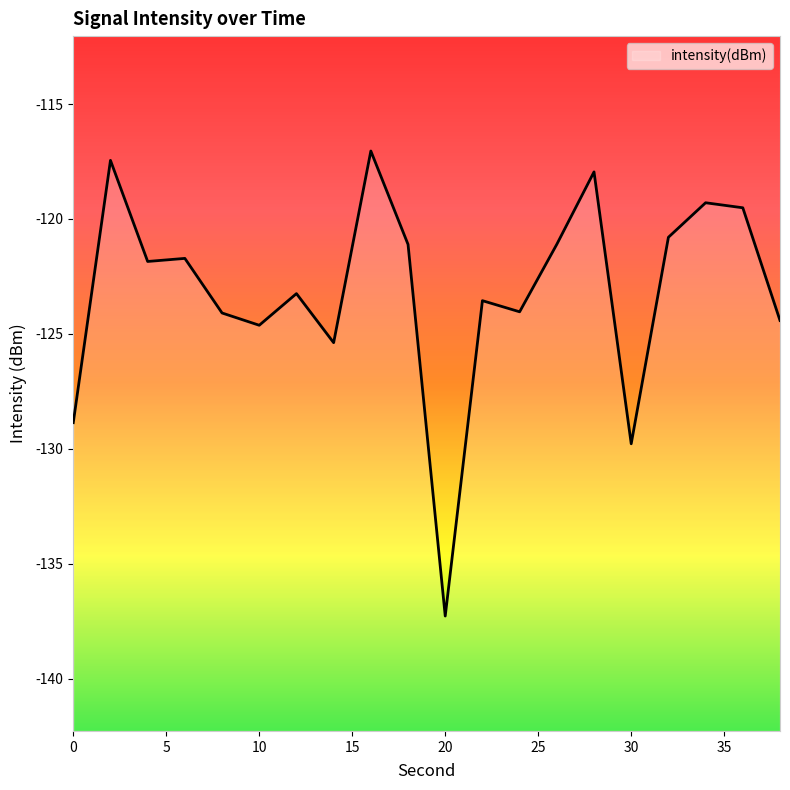

At which label does the data first exceed -121?

2